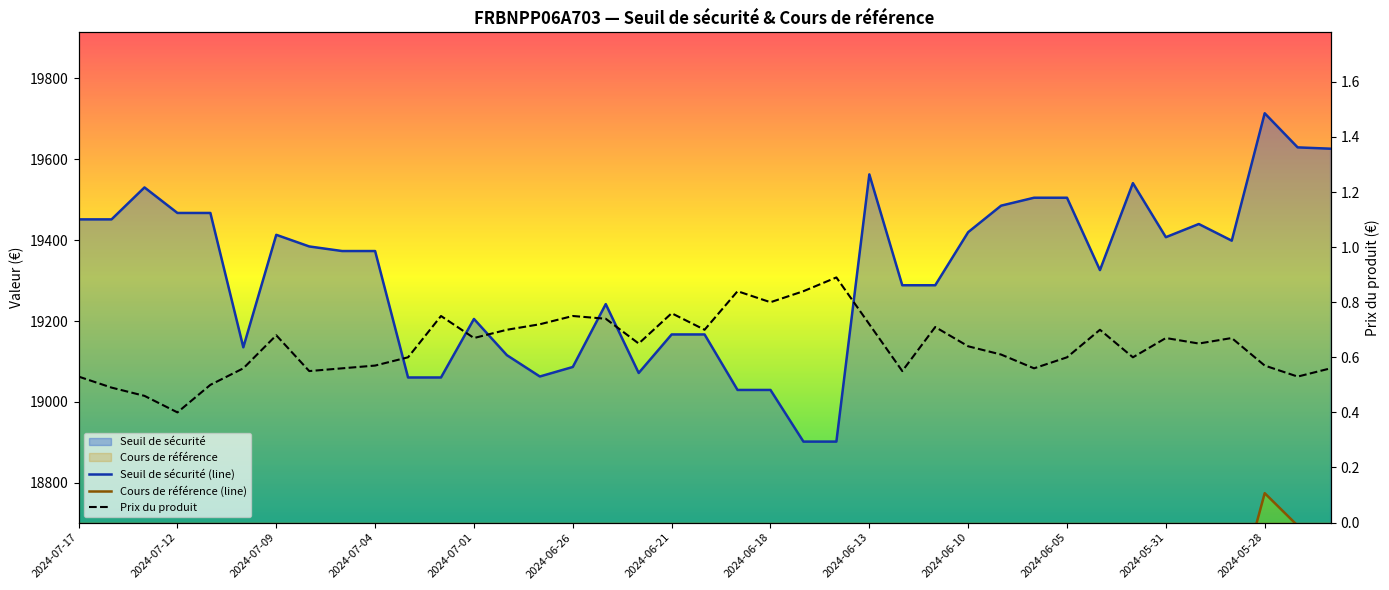

What is the difference between the Seuil de sécurité (line) values at 2024-07-12 and 25?

162.8